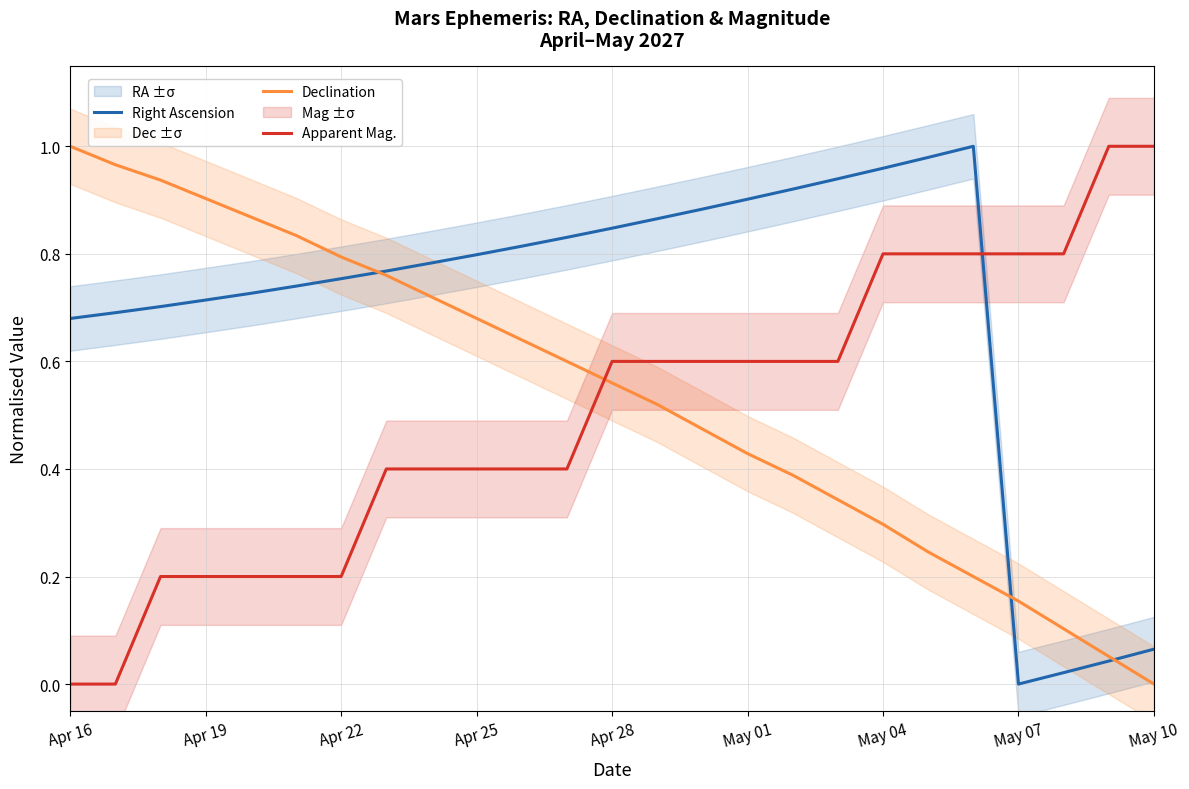

Is it true that Apparent Mag. equals 0.6 at Apr 16?

False